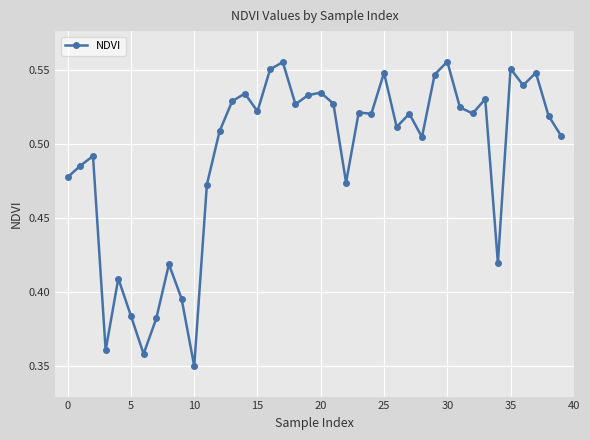

True or false: there are more than 1 points higher than both neighbors.

True